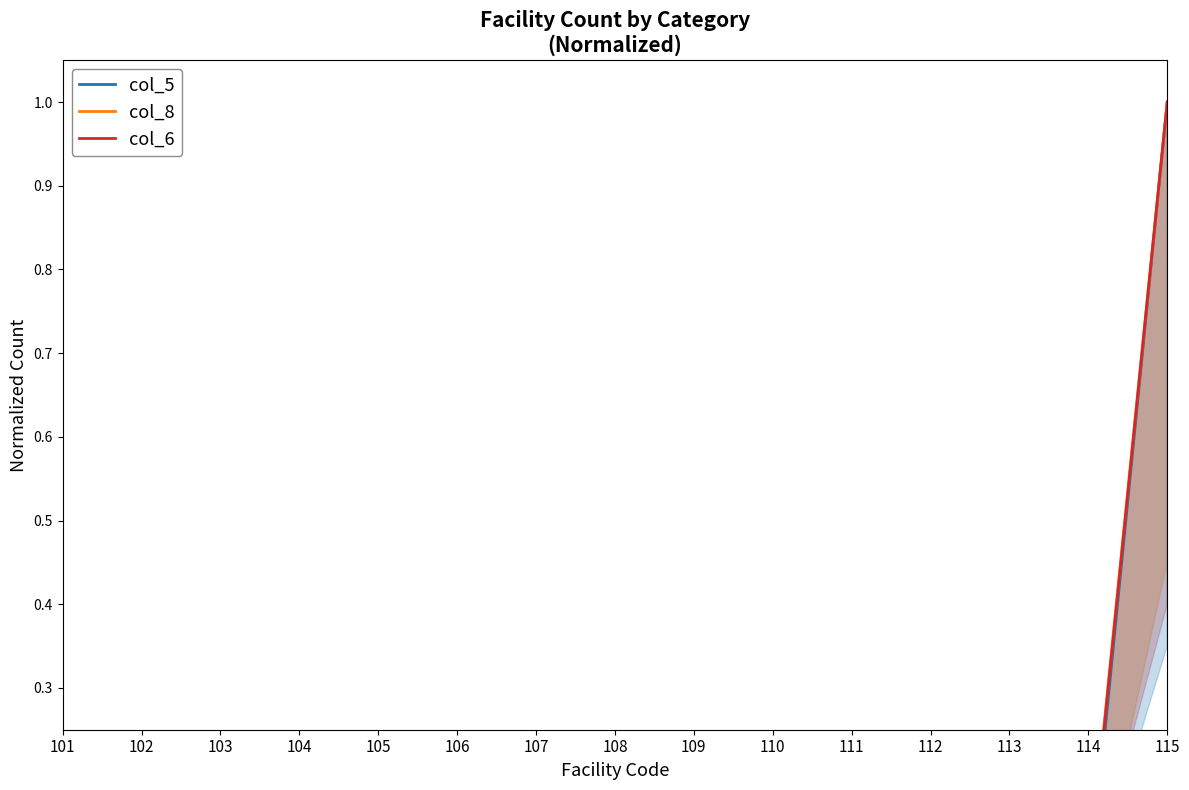

True or false: col_5 has more than 2 interior local peaks.

True